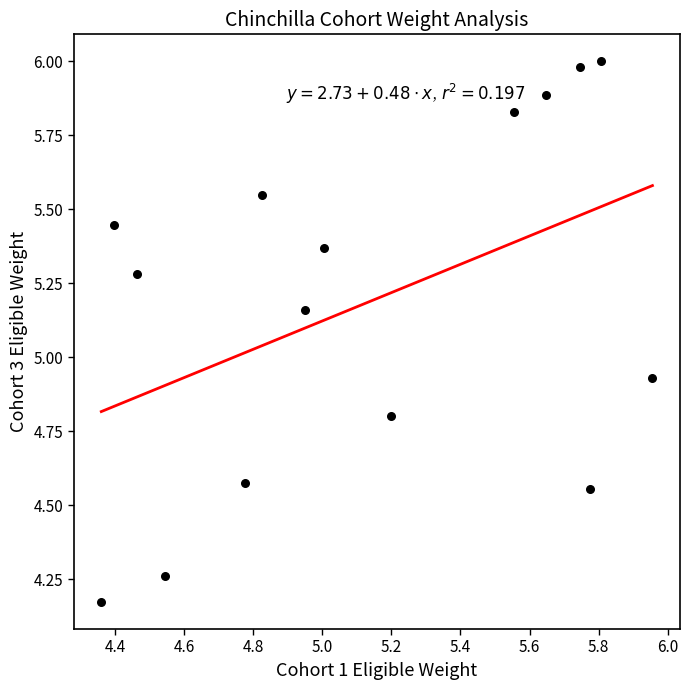

What is the range of Y values (max minus min)?

1.8